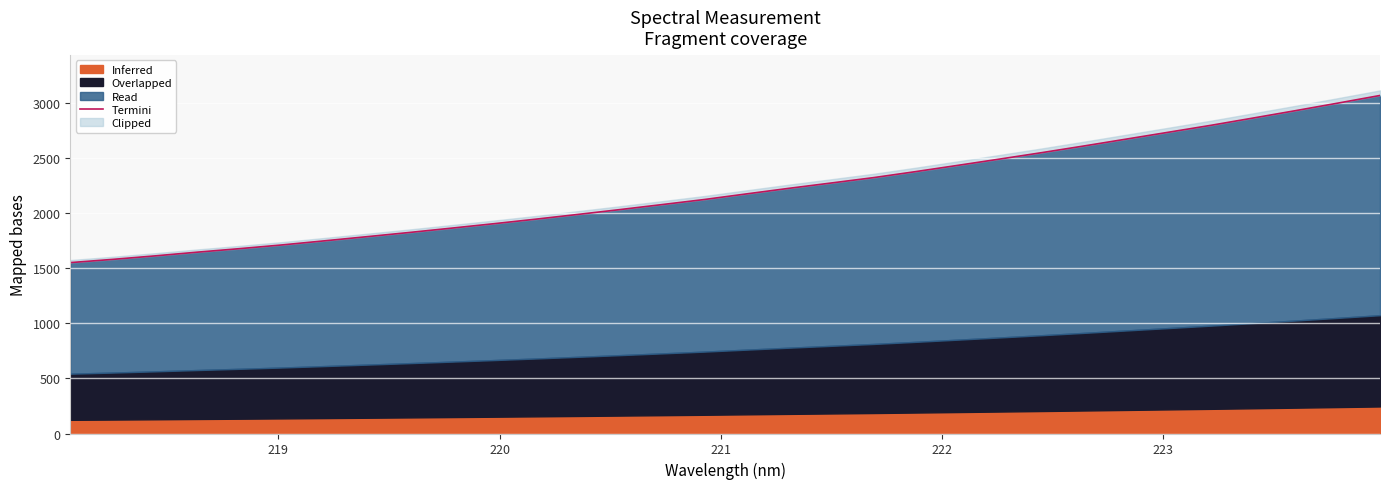

Does the chart display data point markers on the line(s)?

No